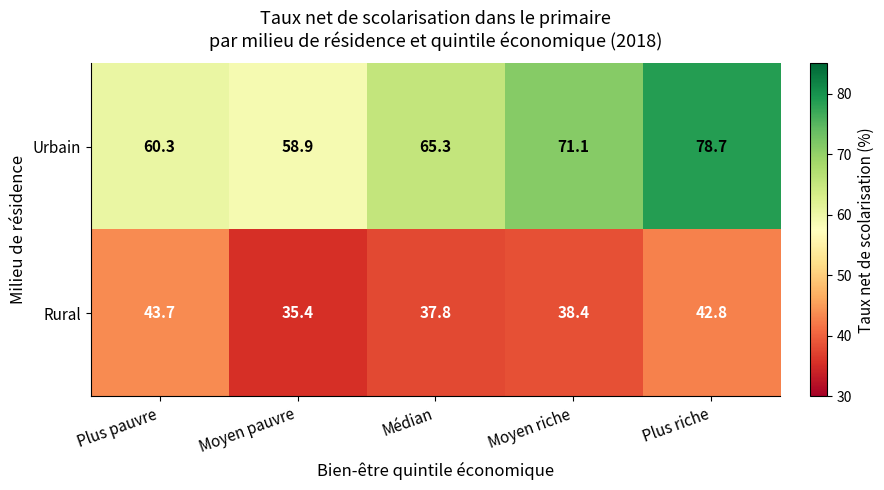

What is the sum of the Urbain values at Plus pauvre and Moyen riche?

131.4